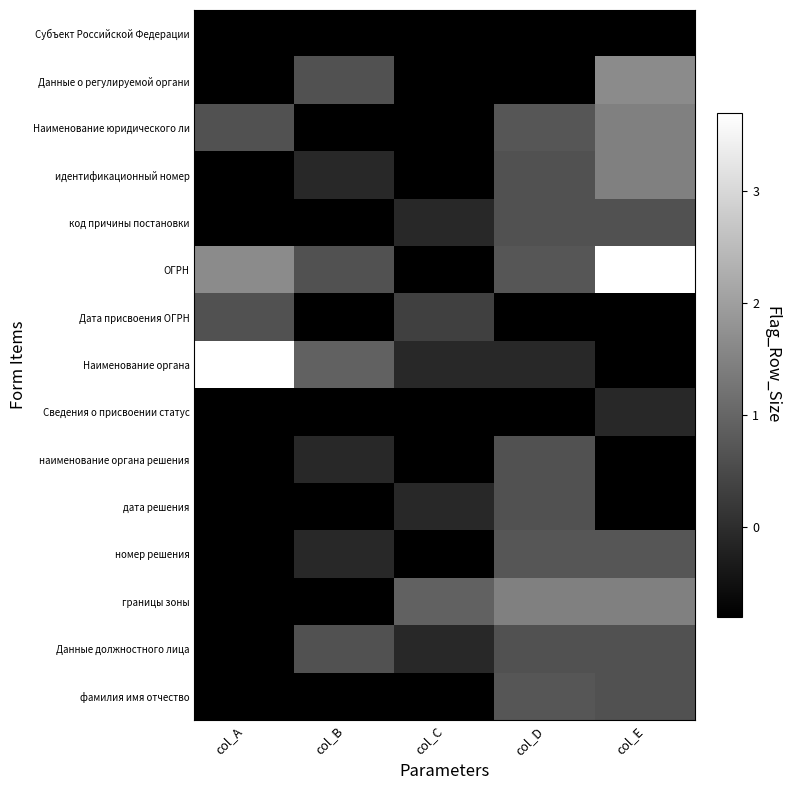

Which series has the largest range (max minus min)?

ОГРН